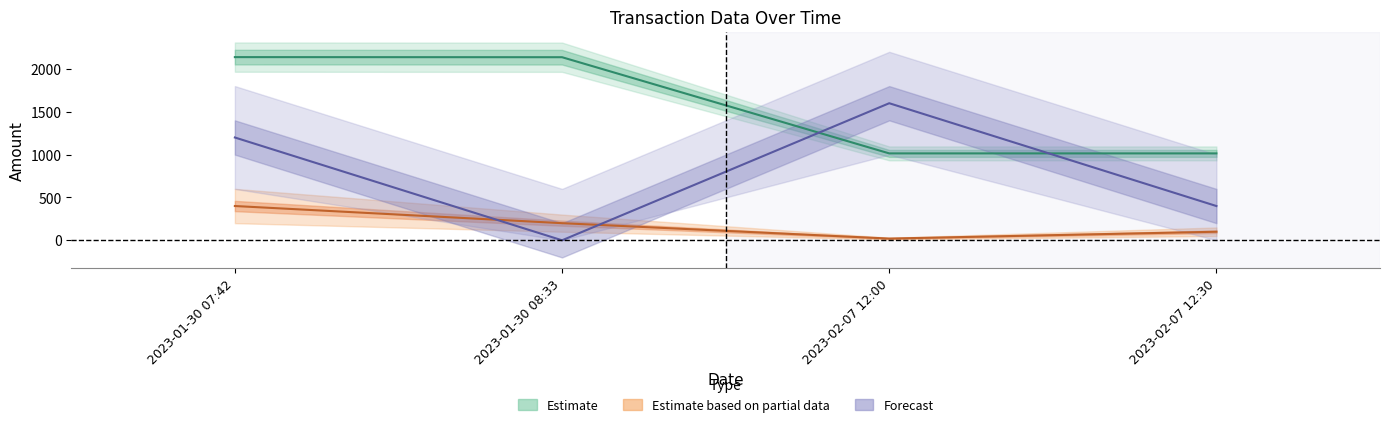

Which has a higher value, 2023-02-07 12:00 or 2023-01-30 08:33?

2023-01-30 08:33